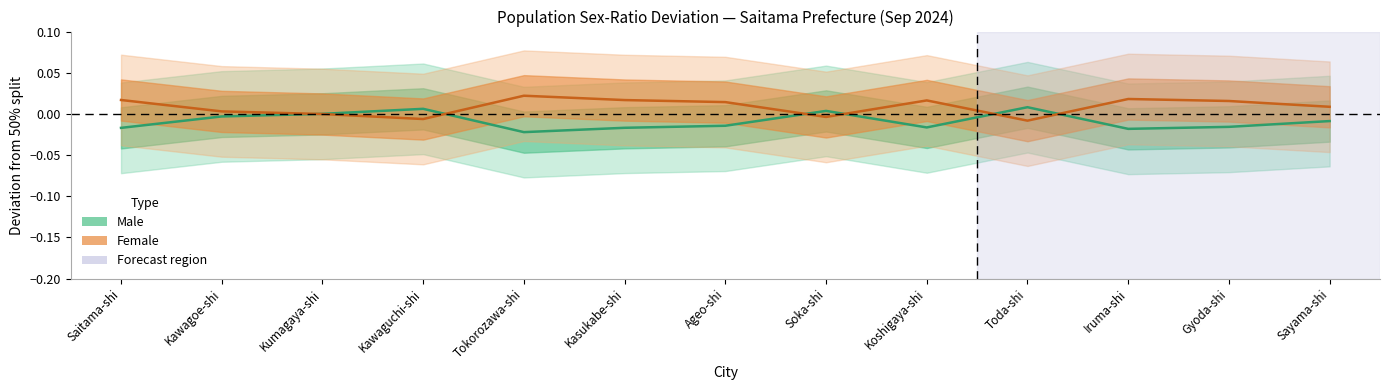

True or false: Female share deviation has a value of 0.0 at Ageo-shi.

False